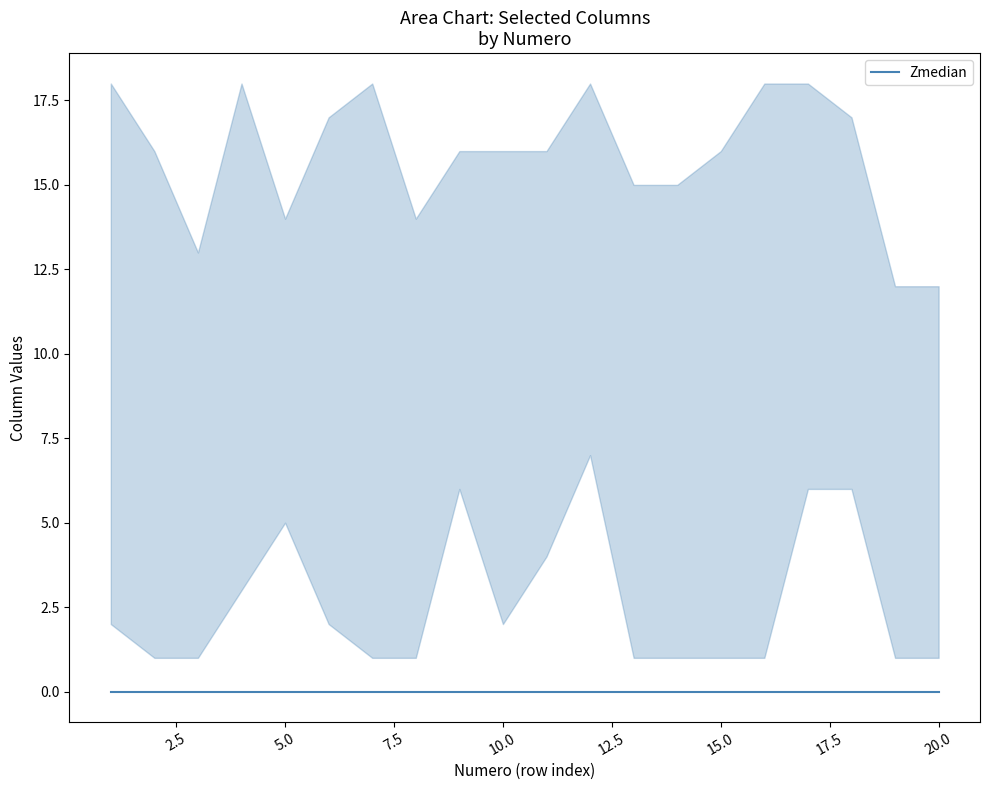

How many values in the C9 series are below 10?

10